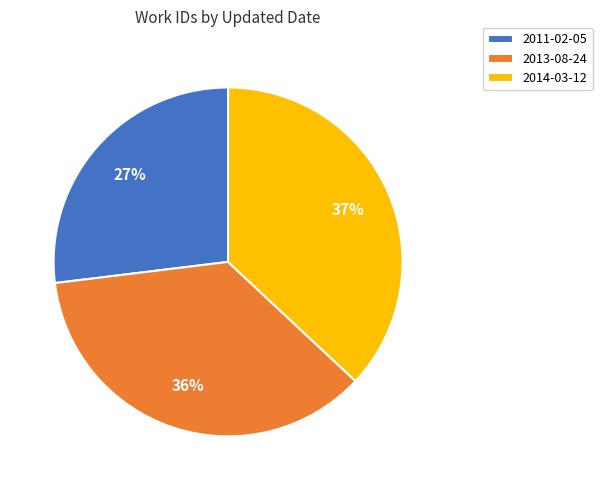

Does any single category account for the majority?

No